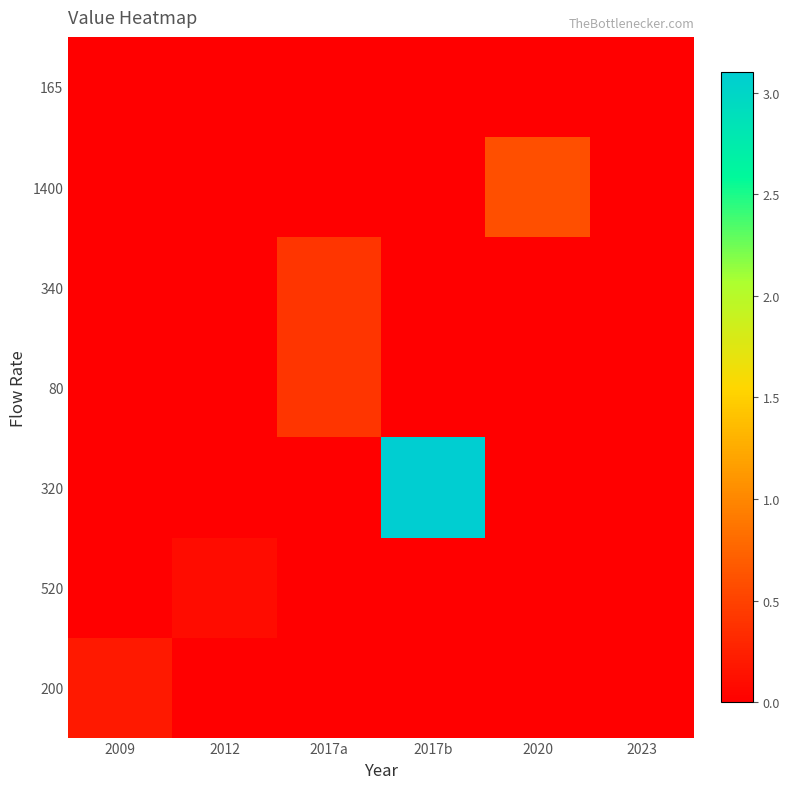

At how many categories does at least one series exceed 0?

5